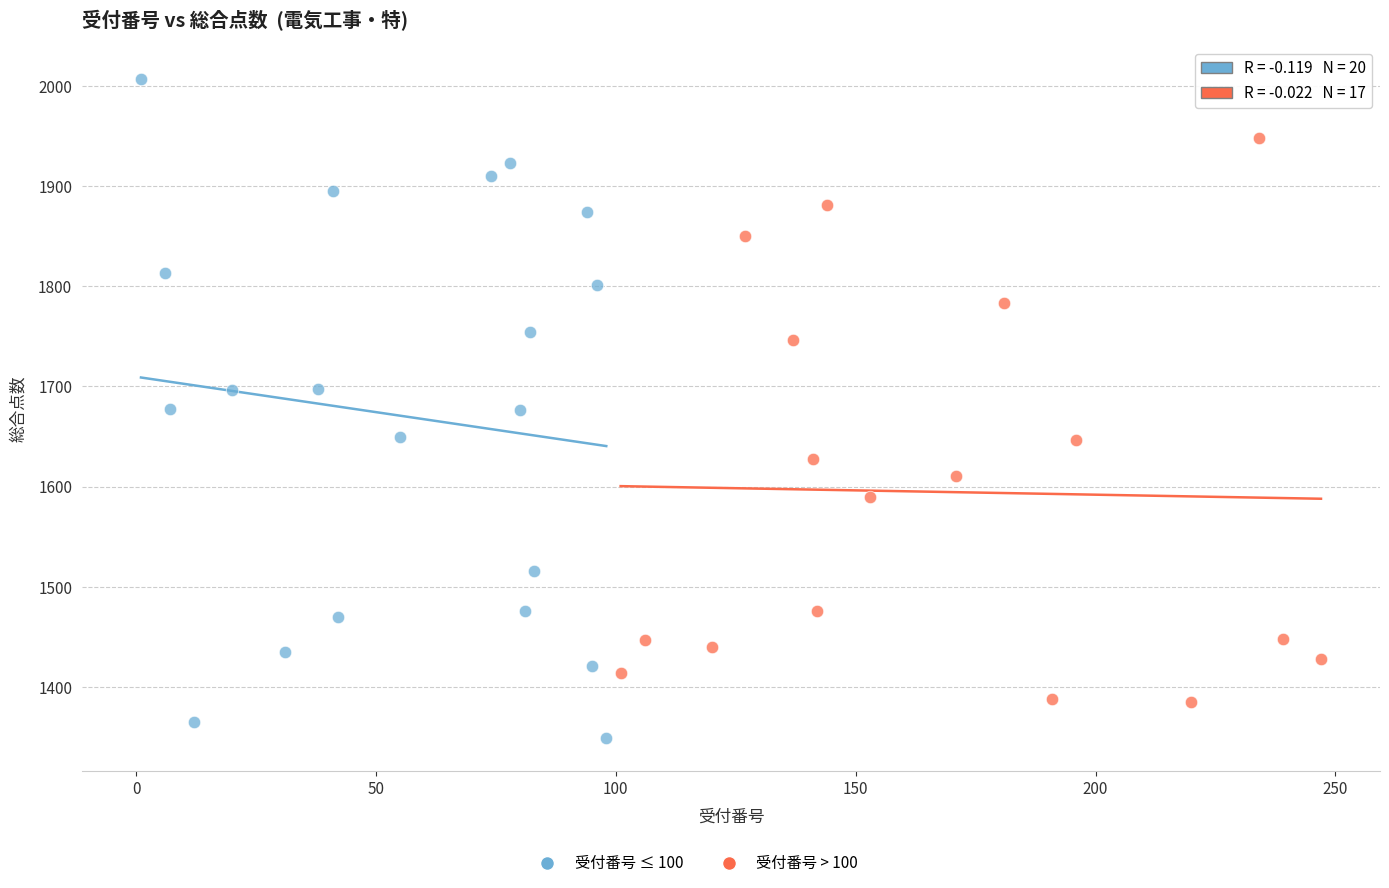

Which series has the widest spread of Y values?

受付番号 ≤ 100